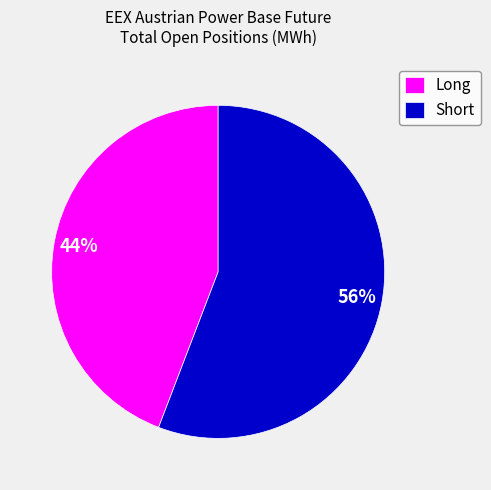

To the nearest percent, what is the average slice percentage?

50%